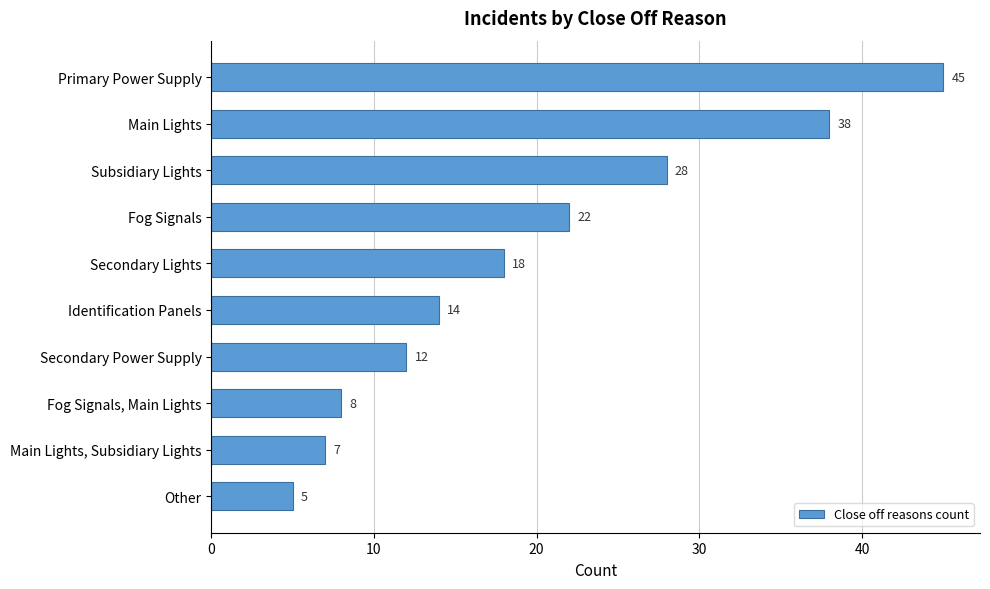

Which label corresponds to the smallest value in the chart?

Other